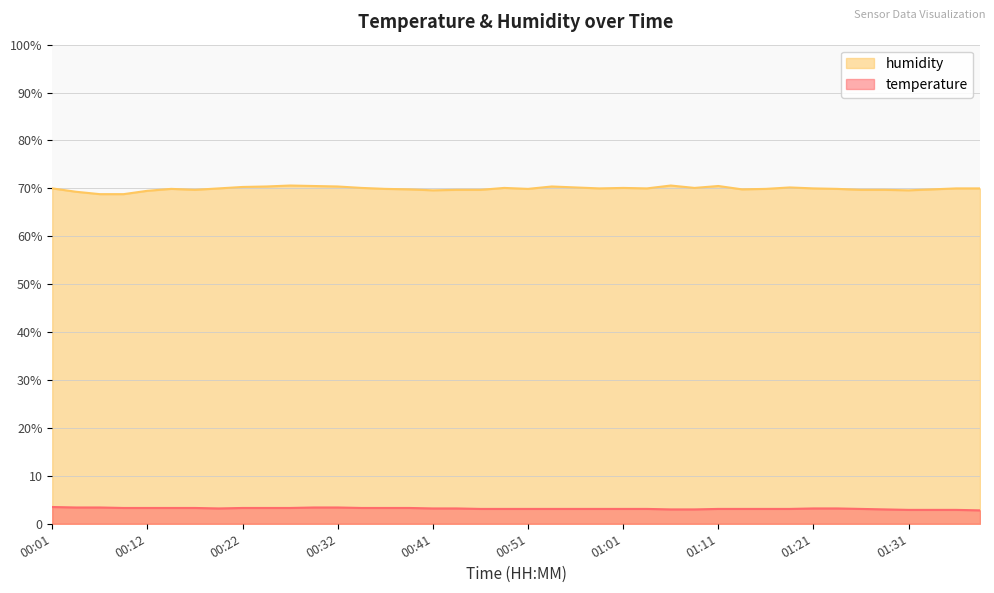

Read the humidity value at 00:04.

69.3